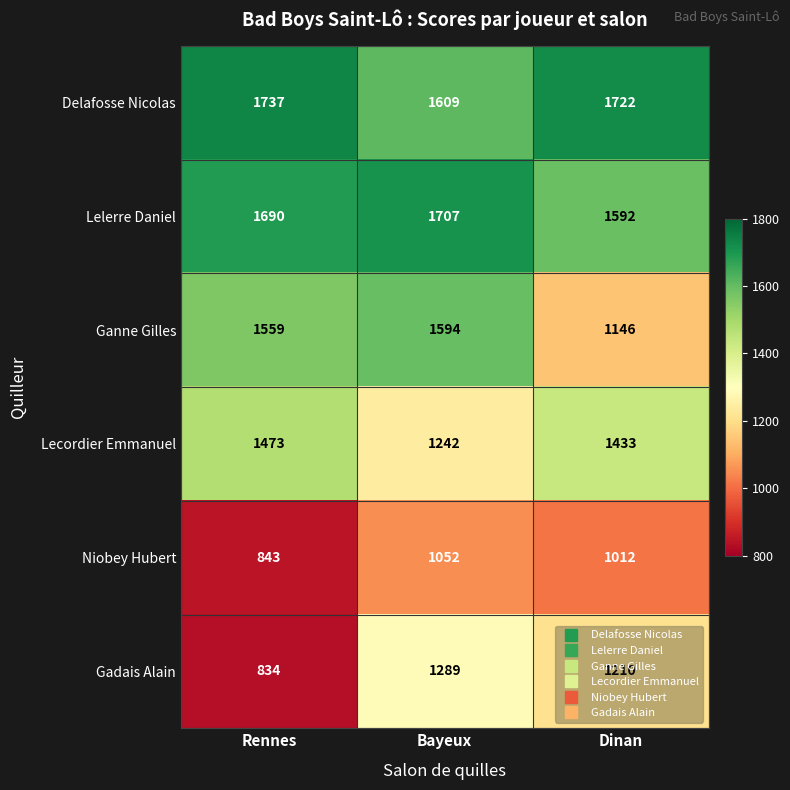

List the series in order of their peak value, lowest first.

Niobey Hubert, Gadais Alain, Lecordier Emmanuel, Ganne Gilles, Lelerre Daniel, Delafosse Nicolas